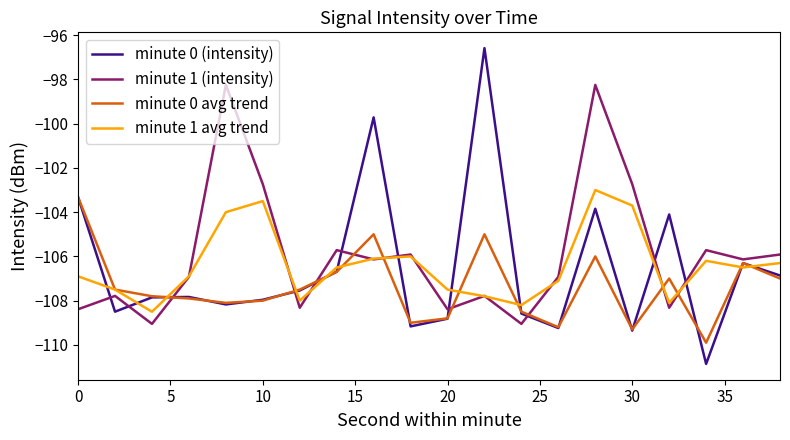

What is the highest value of the minute 1 avg trend series?

-103.0